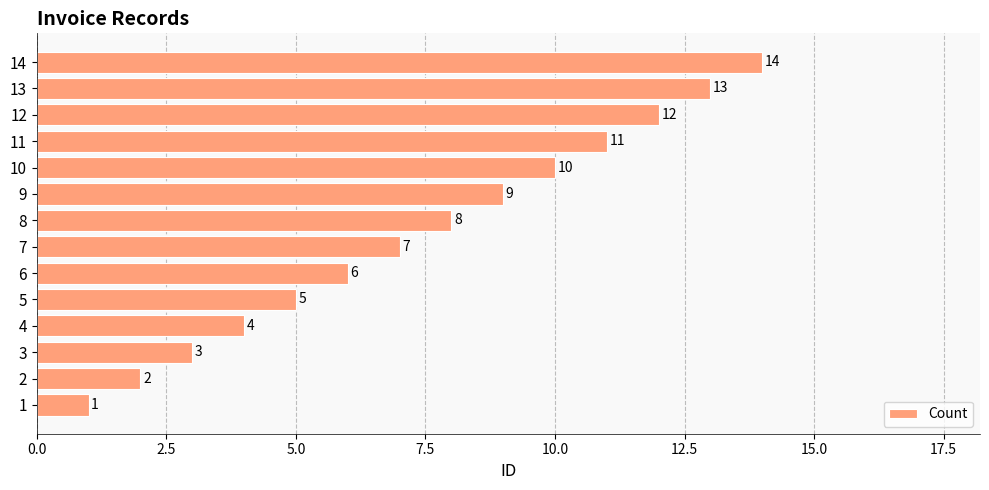

Does the chart contain stacked bars?

No